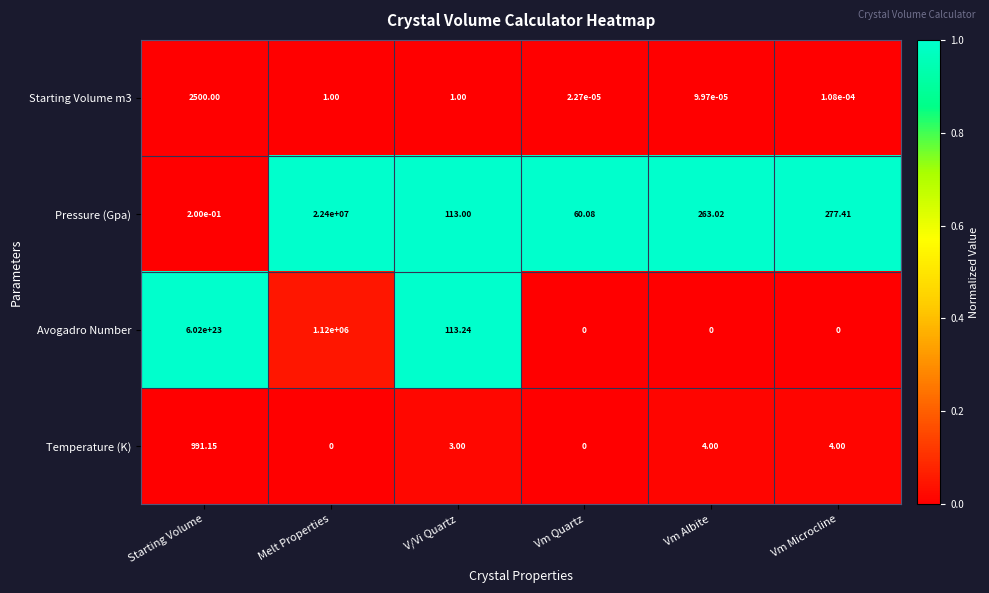

At which category is the sum across all series the highest?

Starting Volume